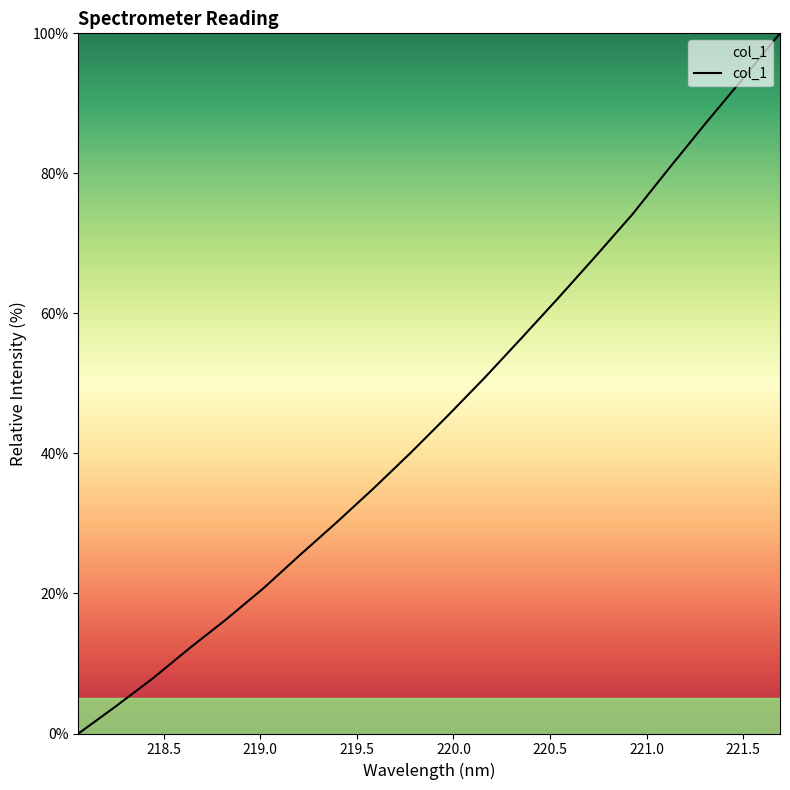

True or false: there are more than 2 points higher than both neighbors.

False